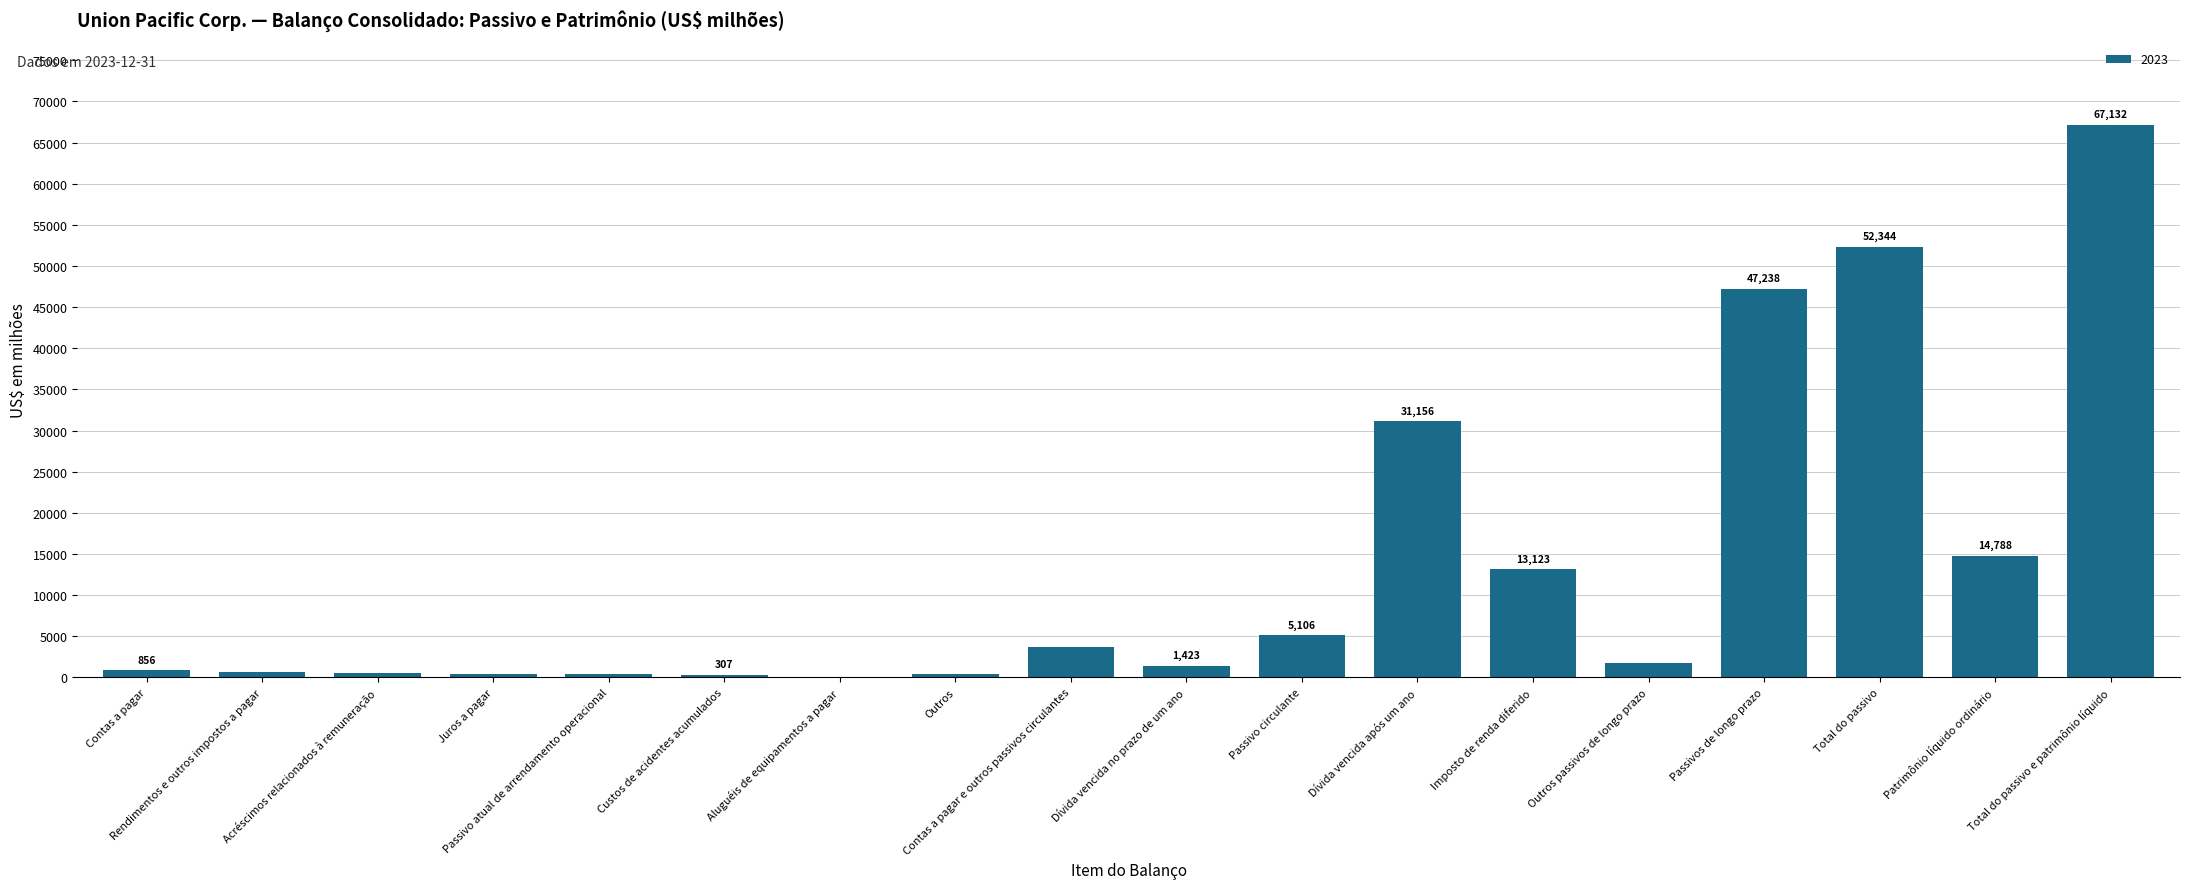

Which category has the highest value across all series?

Total do passivo e patrimônio líquido